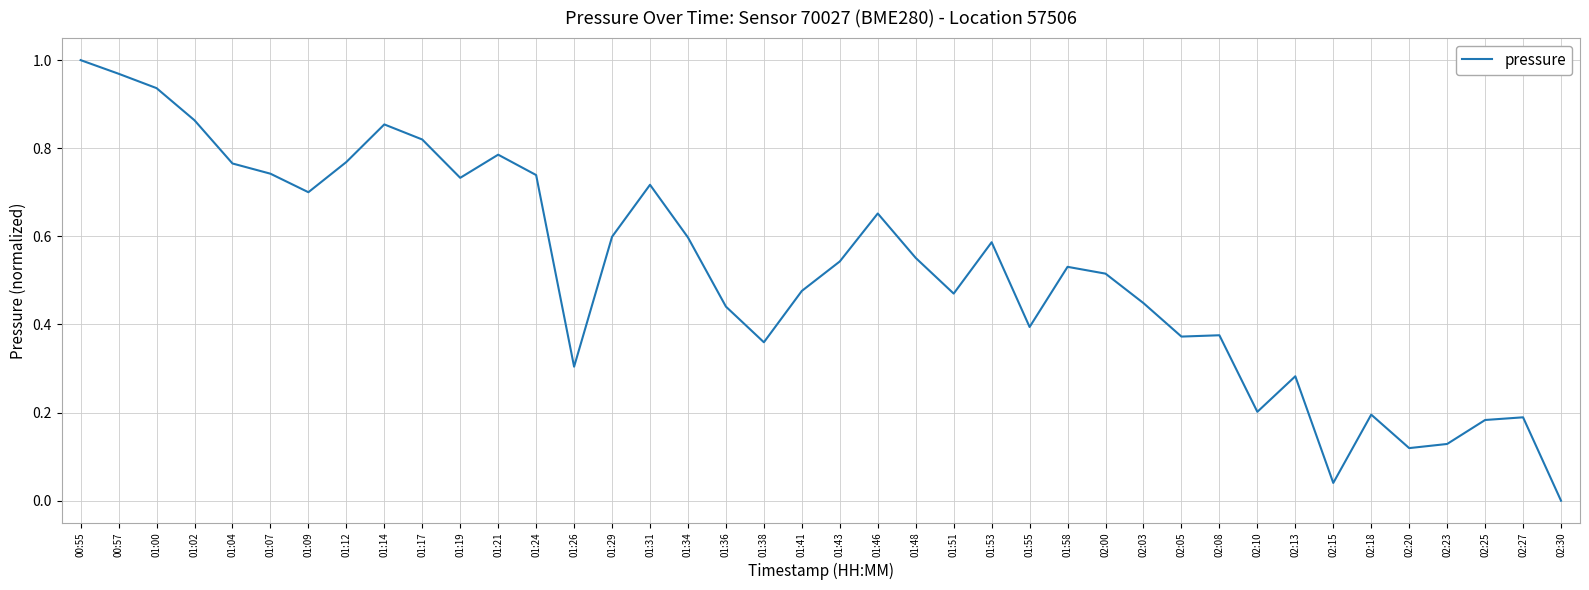

What position from the right is 01:12?

33